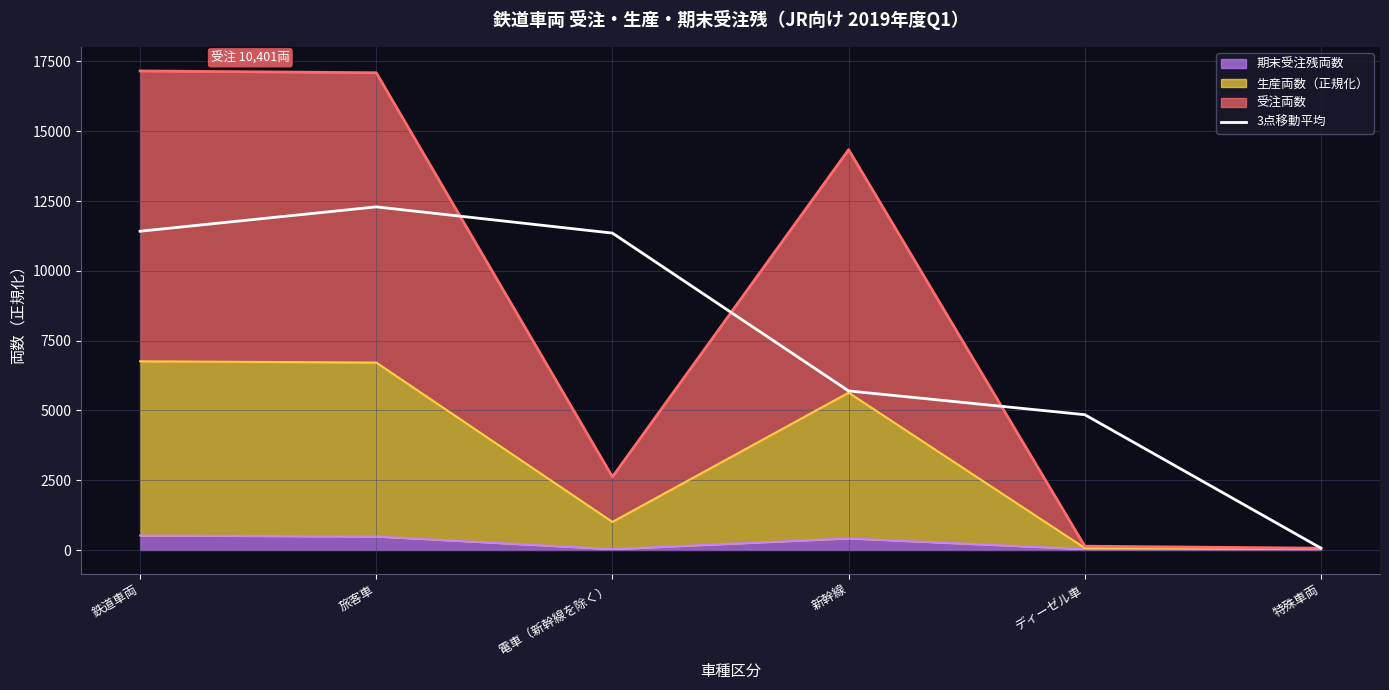

What is the sum of all values?

45678.1